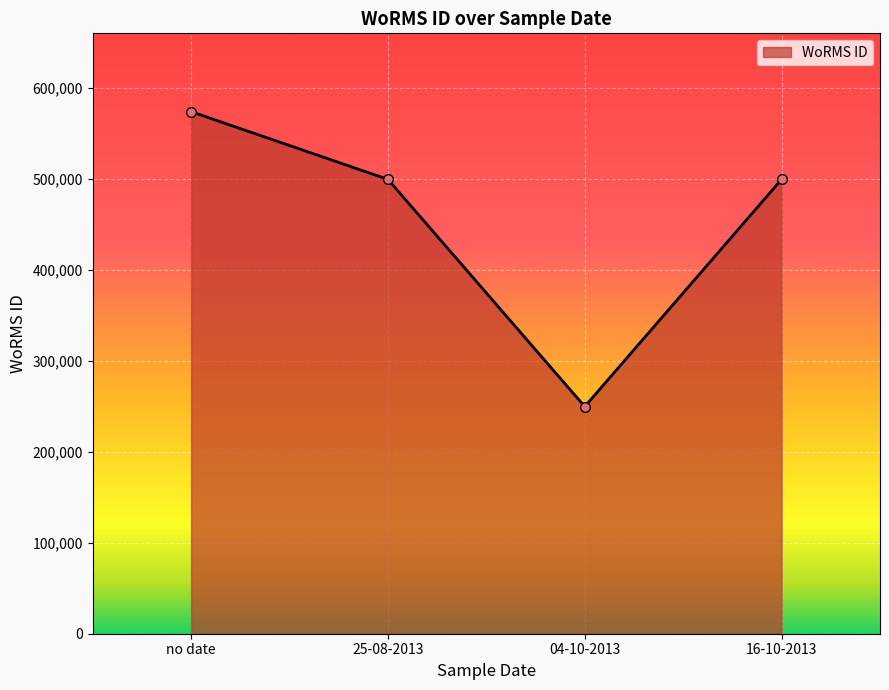

What is the smallest value displayed?

249731